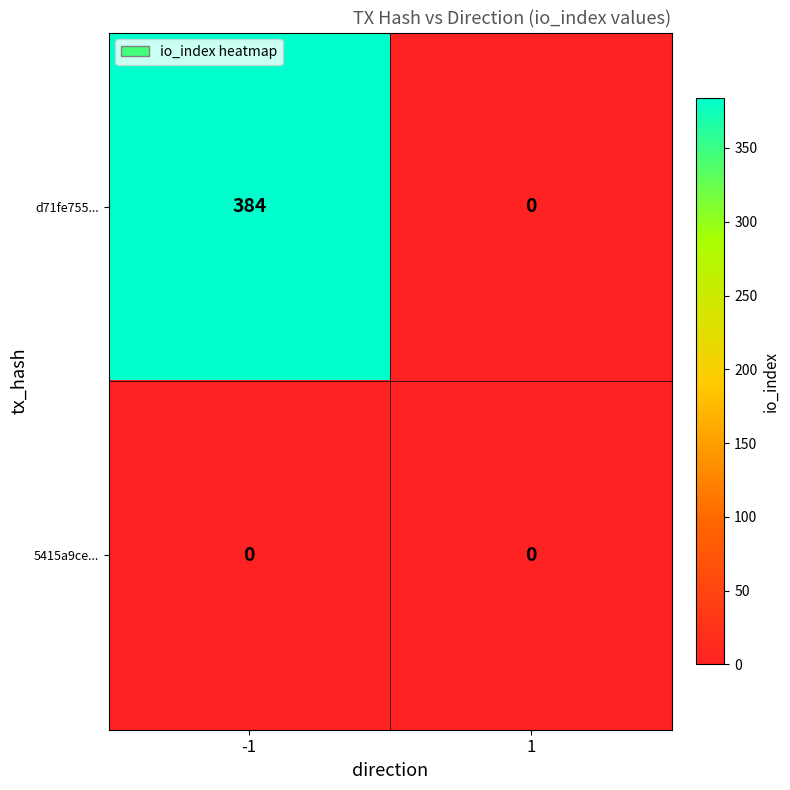

Which series changed the most between -1 and 1?

d71fe755...